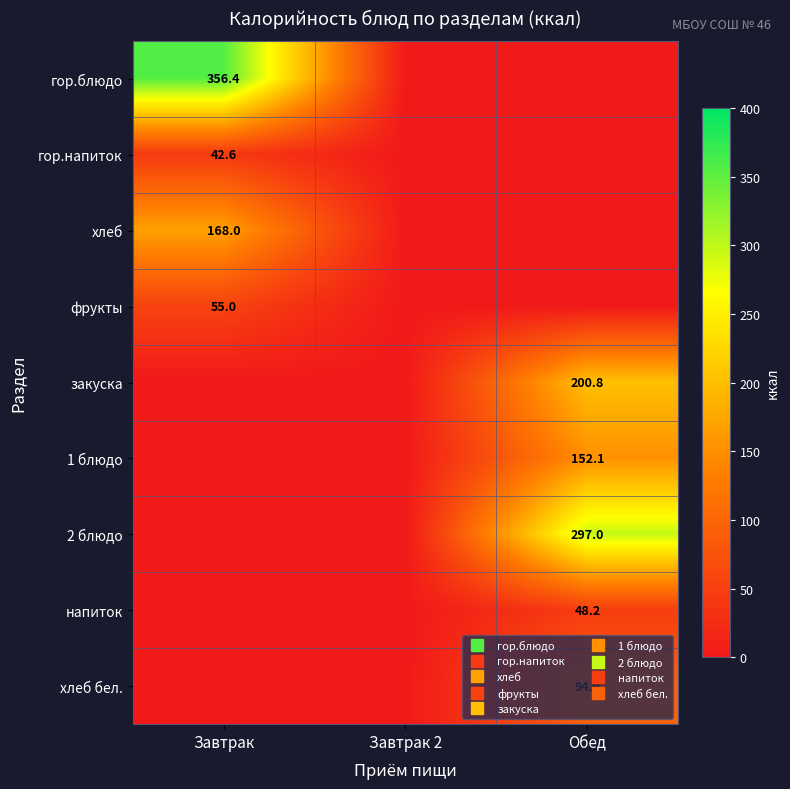

Rank the categories by гор.блюдо value from highest to lowest.

Завтрак, Завтрак 2, Обед